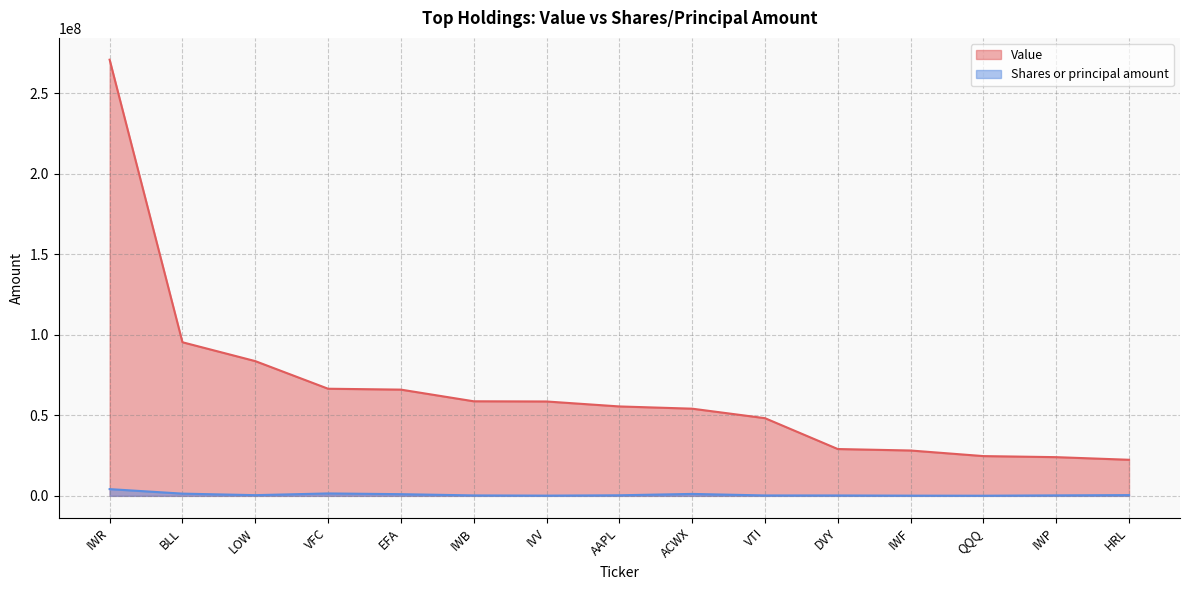

Which series has the largest total across all categories?

Value